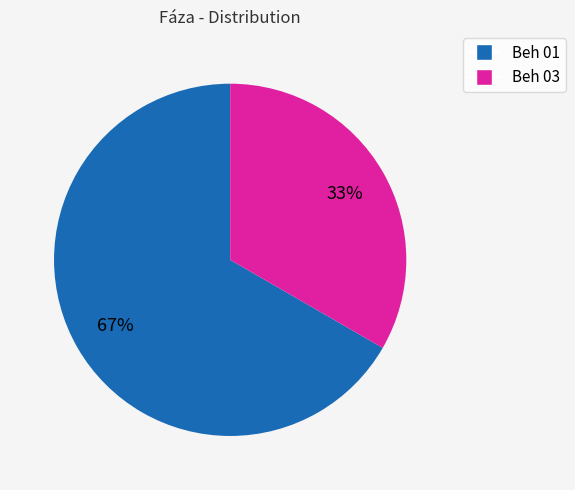

To the nearest percent, what is the combined percentage of Beh 01 and Beh 03?

100%